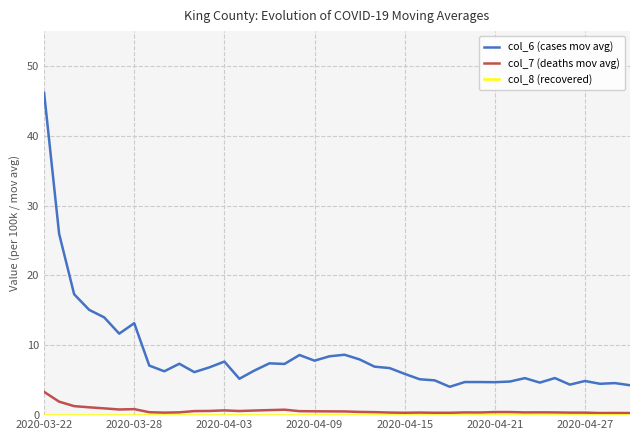

What is the highest value of the col_6 (cases mov avg) series?

46.2